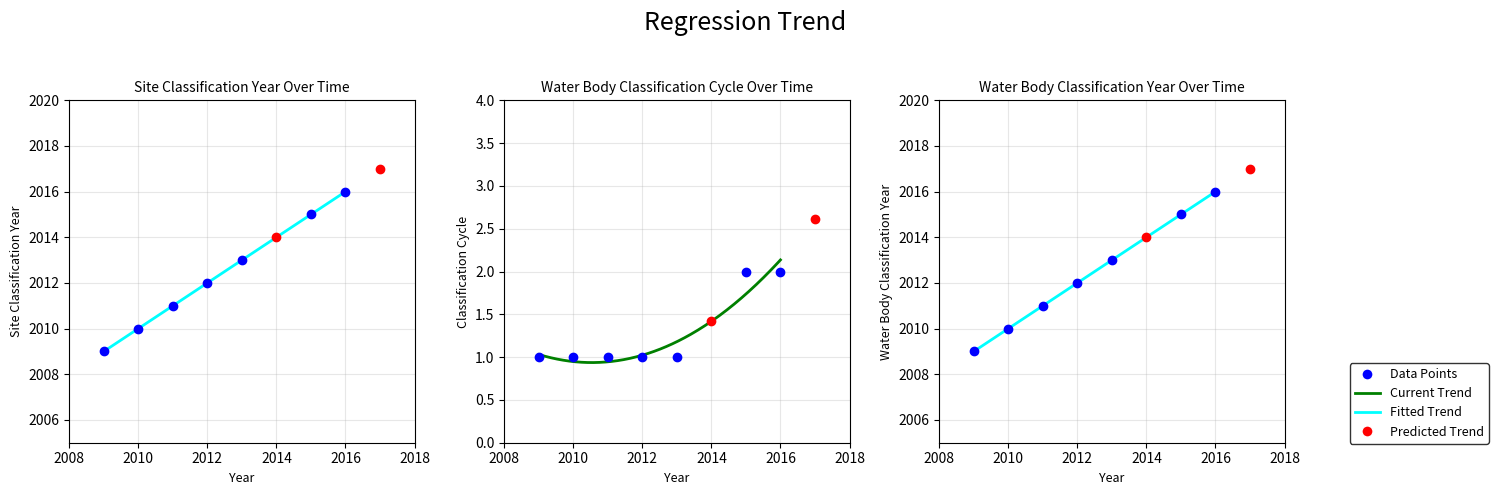

Is the value of Site Classification Year at 2010 greater than the value of Water Body Classification Year at 2010?

No